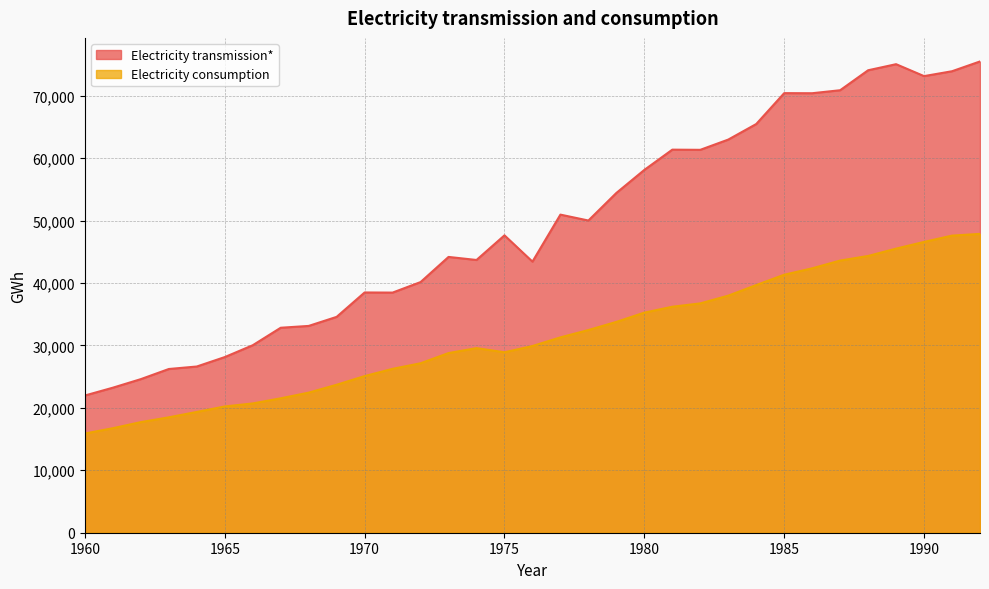

True or false: Electricity transmission* has a value of 21978 at 1960.

True